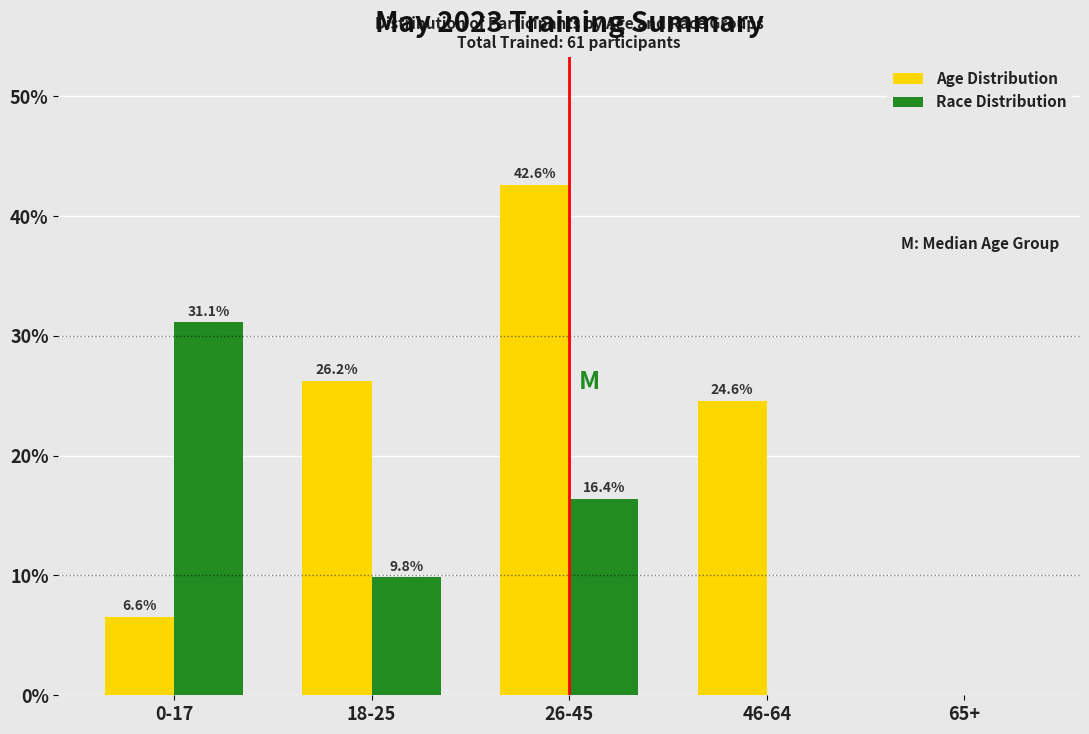

Reading left to right, list all the values displayed in this chart.

Age Distribution: 0-17=6.6	18-25=26.2	26-45=42.6	46-64=24.6	65+=0.0
Race Distribution: 0-17=31.1	18-25=9.8	26-45=16.4	46-64=0.0	65+=0.0